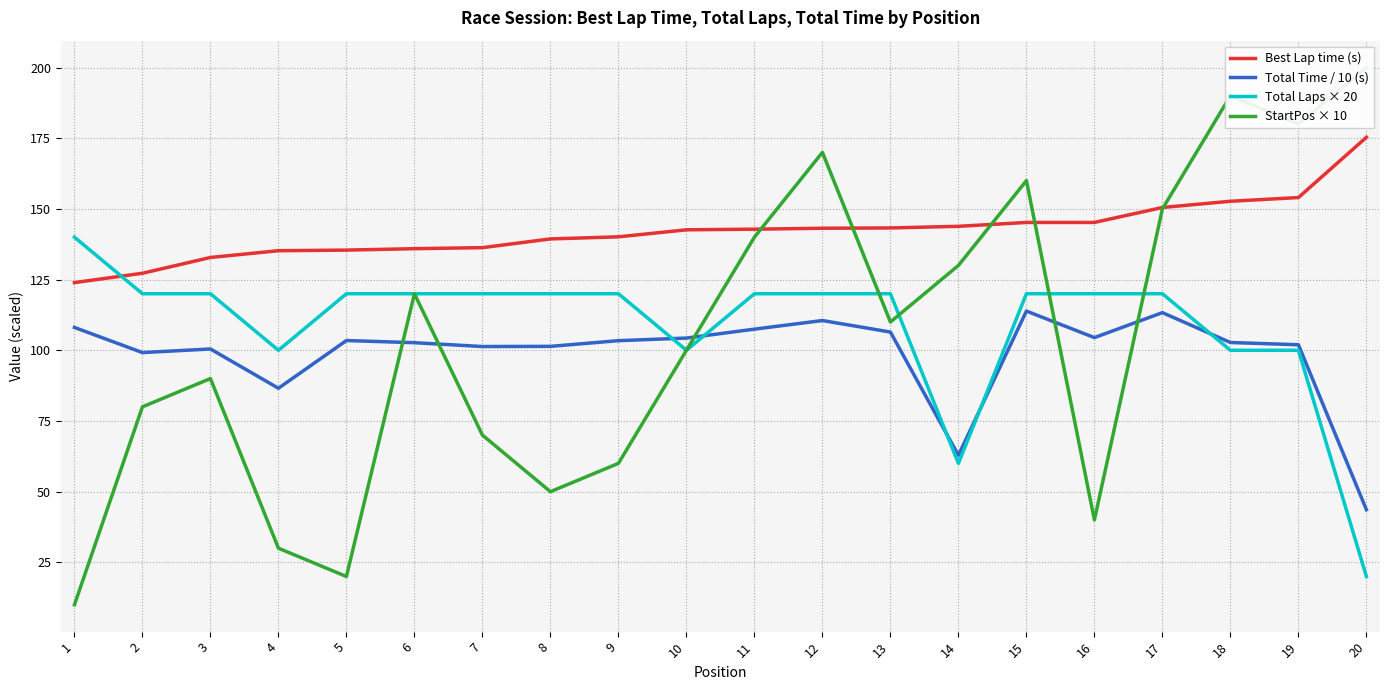

Which series ends up on top after the final intersection of Total Laps × 20 and Total Time / 10 (s)?

Total Time / 10 (s)